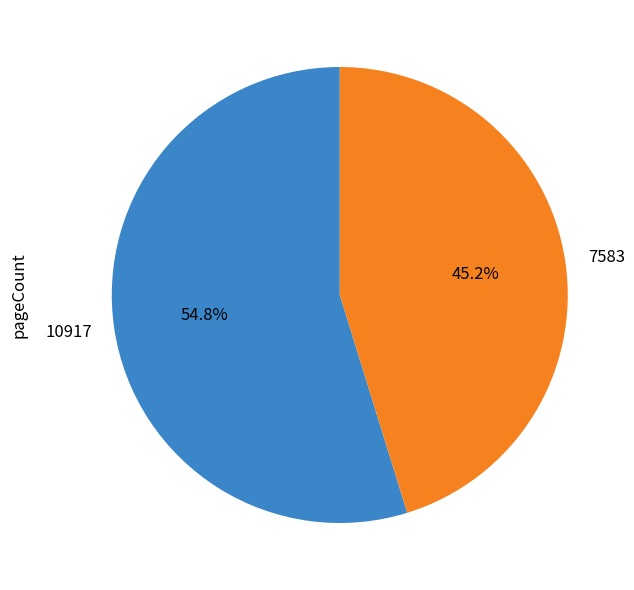

To the nearest percent, what percentage of the pie is 10917?

55%